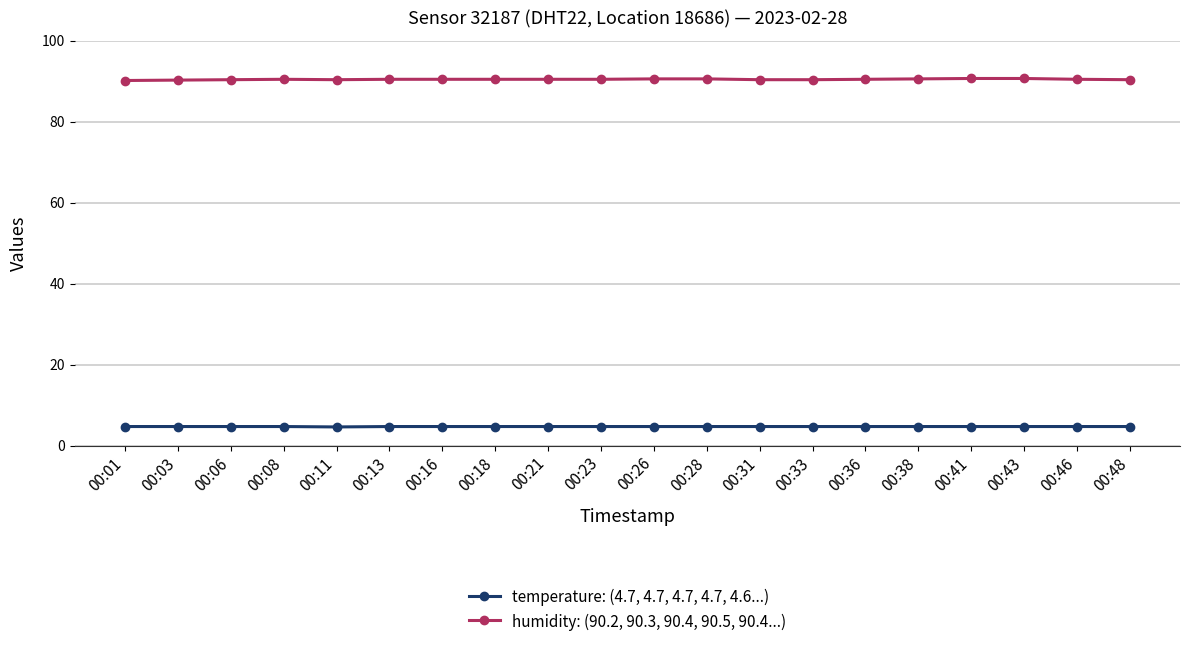

Which series has the largest total across all categories?

humidity: (90.2, 90.3, 90.4, 90.5, 90.4...)